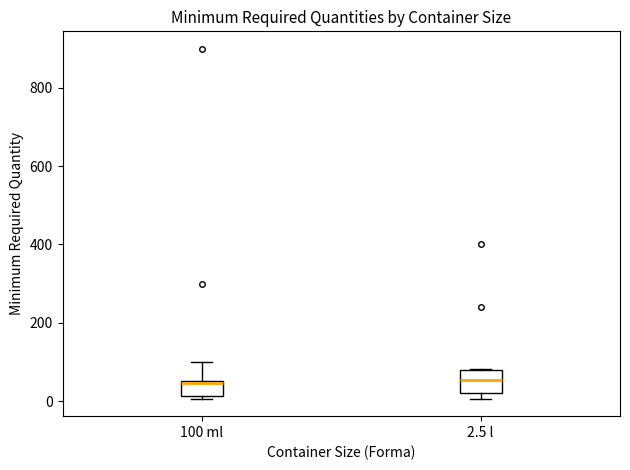

Reading left to right, read every box against the y-axis: the position of its median line, the range the box covers, and the ends of its whiskers. The values are not printed on the chart, so give them approximately, as read against the axis.

100 ml: median 40, box 20 to 60, whiskers 0 to 100
2.5 l: median 60, box 20 to 80, whiskers 0 to 80